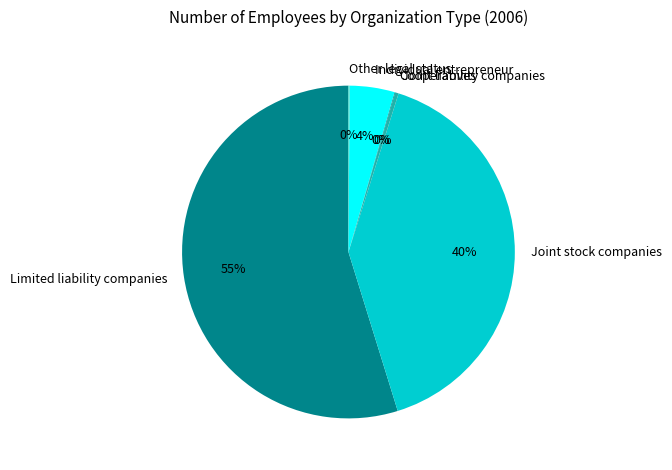

Combined, do Limited liability companies and Joint stock companies account for over 50%?

Yes